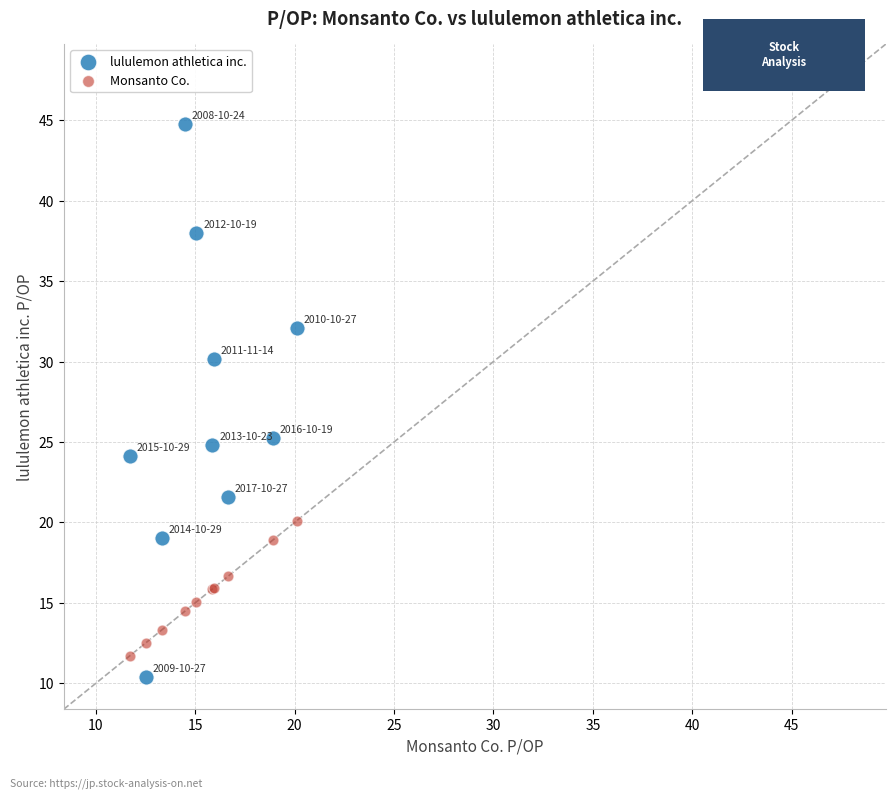

Which series has the widest spread of Y values?

lululemon athletica inc.